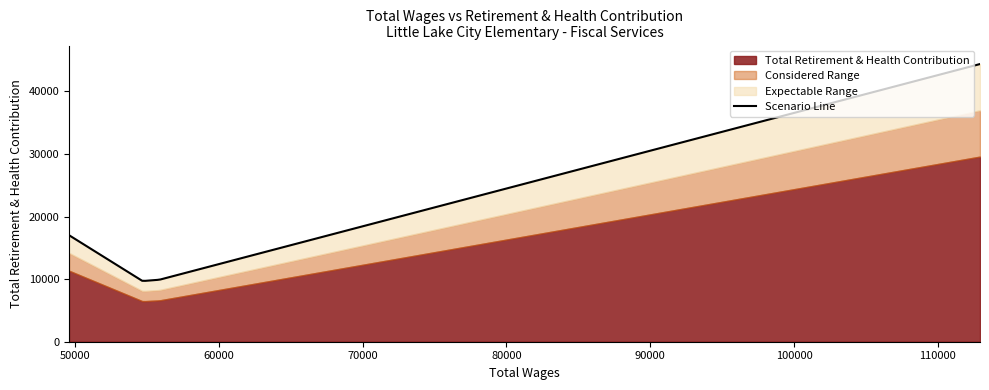

How many data points does each series have?

4